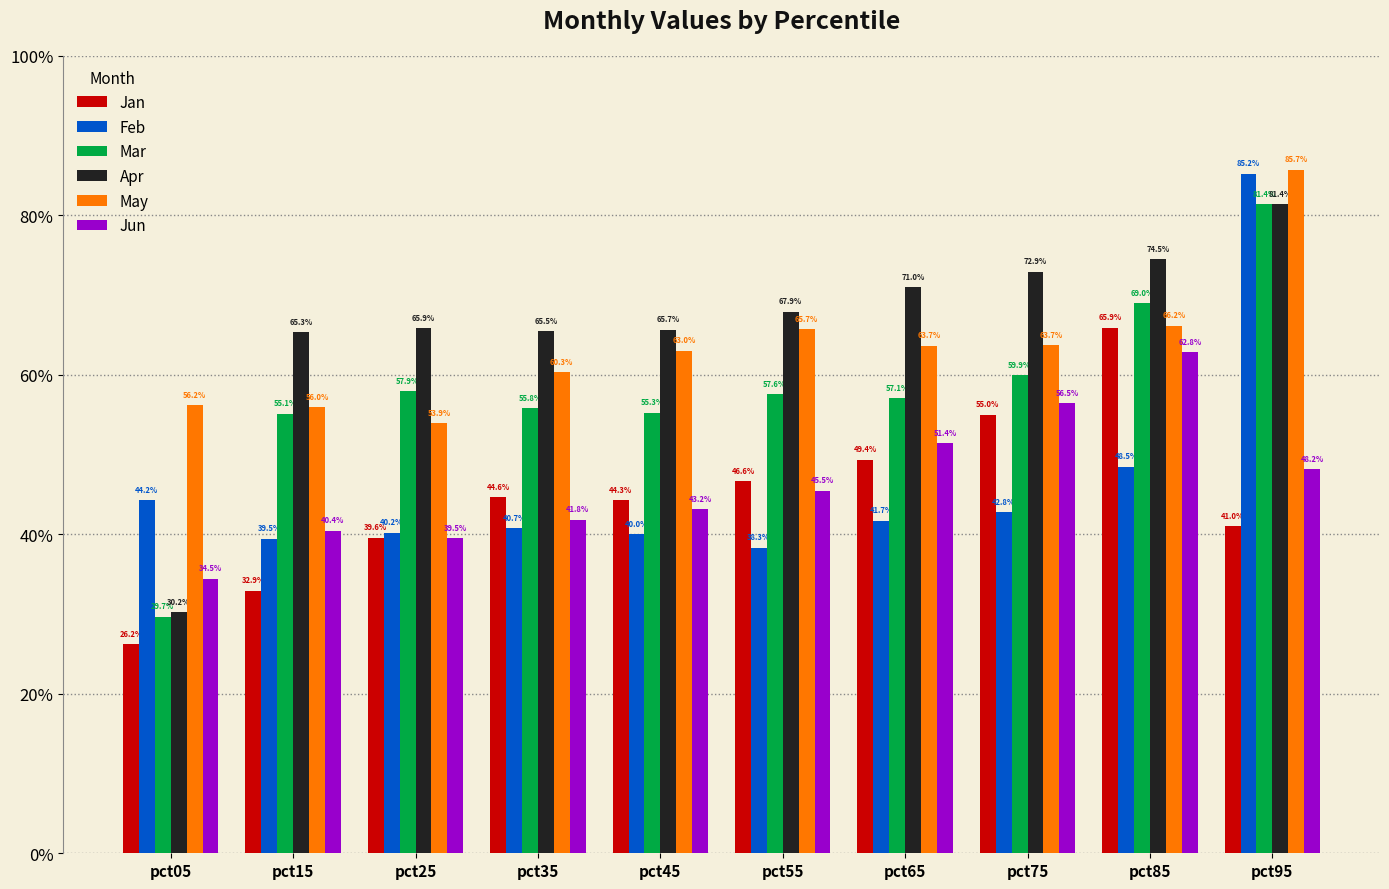

Does the chart contain stacked bars?

No